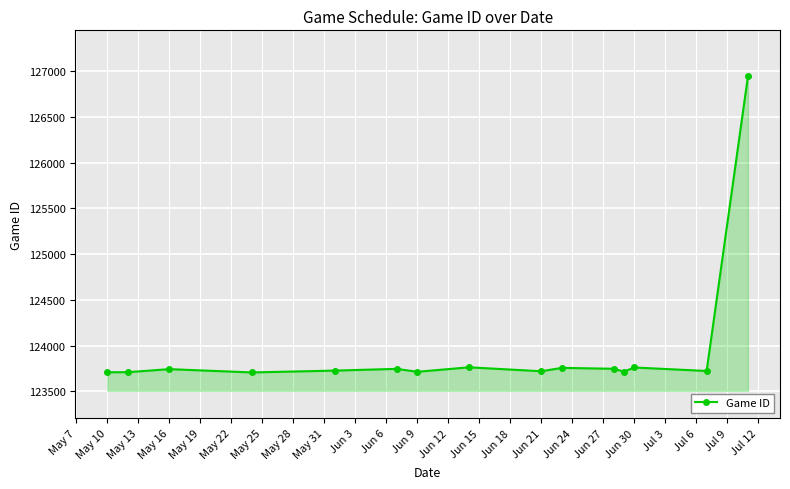

What is the smallest value displayed?

123707